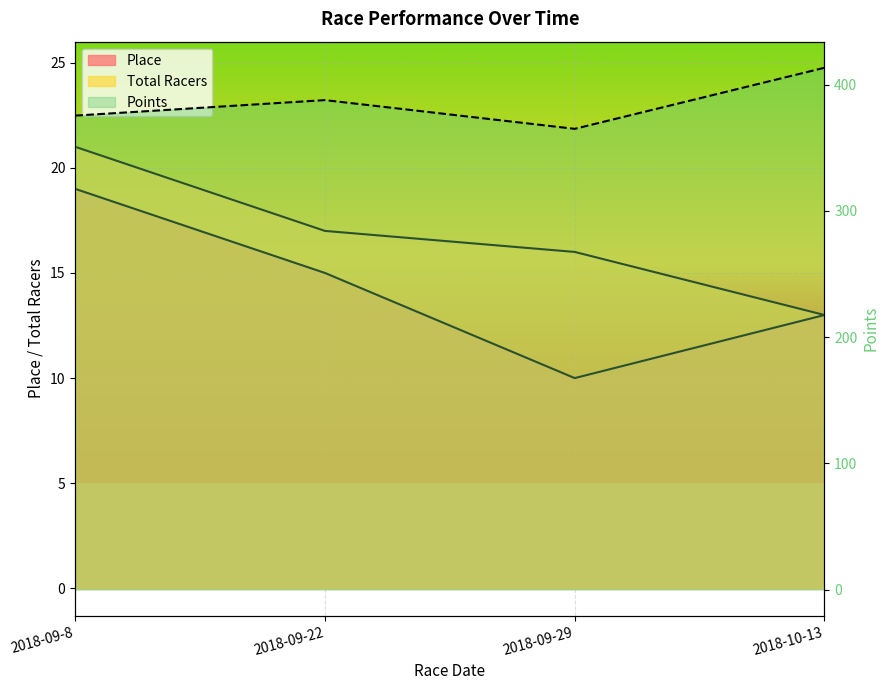

Which series has the largest total across all categories?

Points